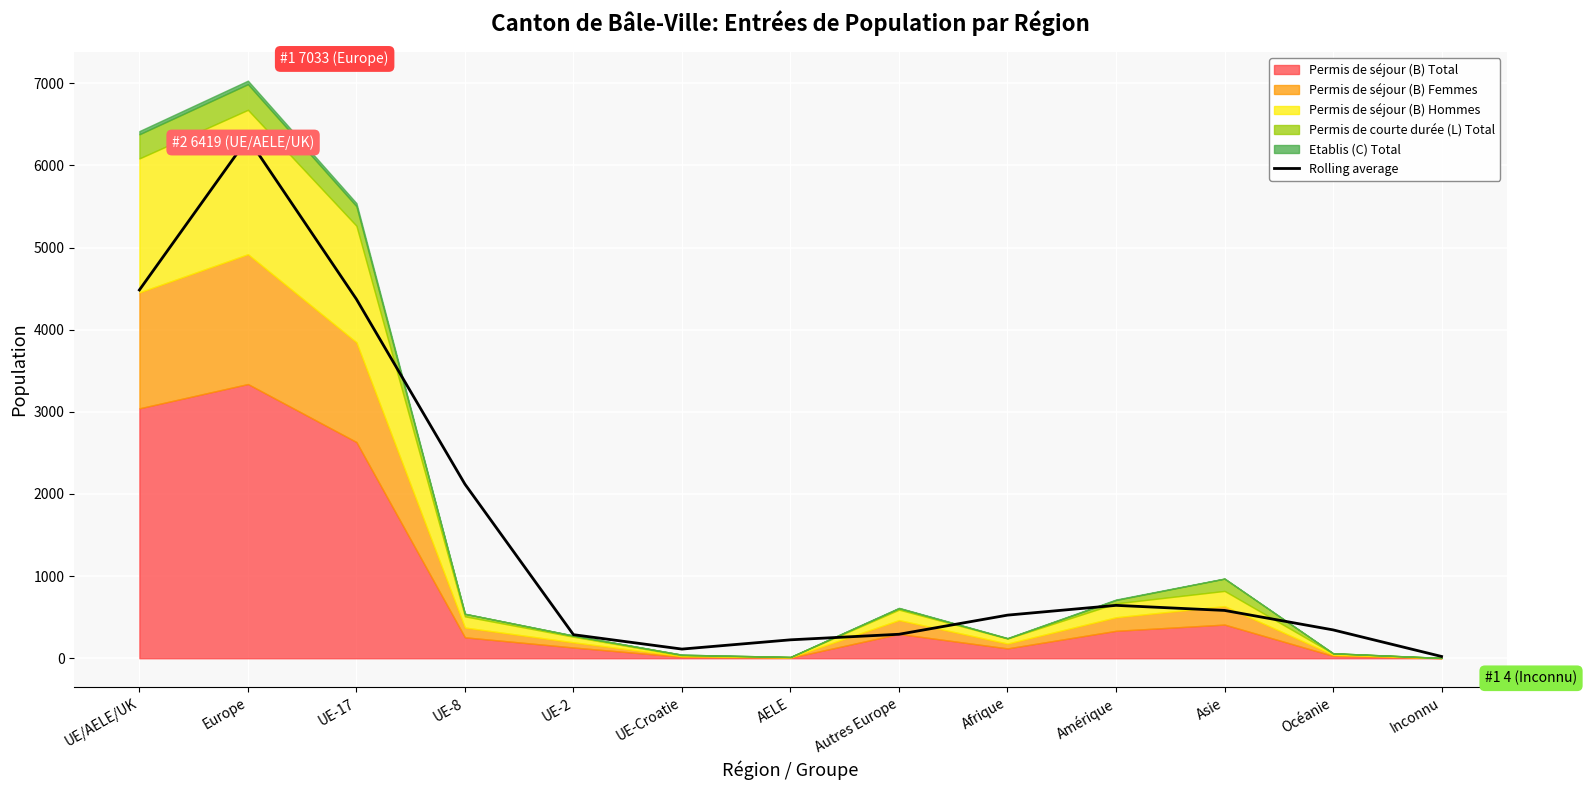

What is the average value?

1564.7